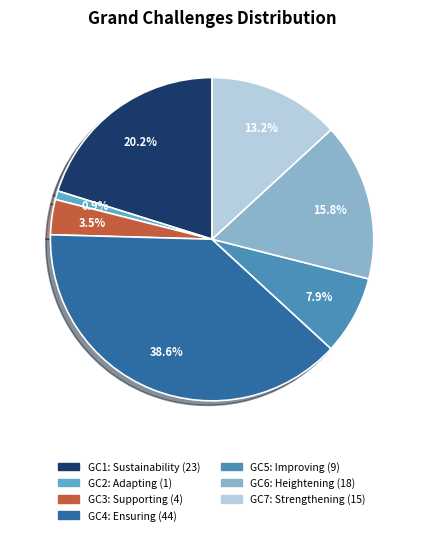

How many slices are in this pie chart?

7